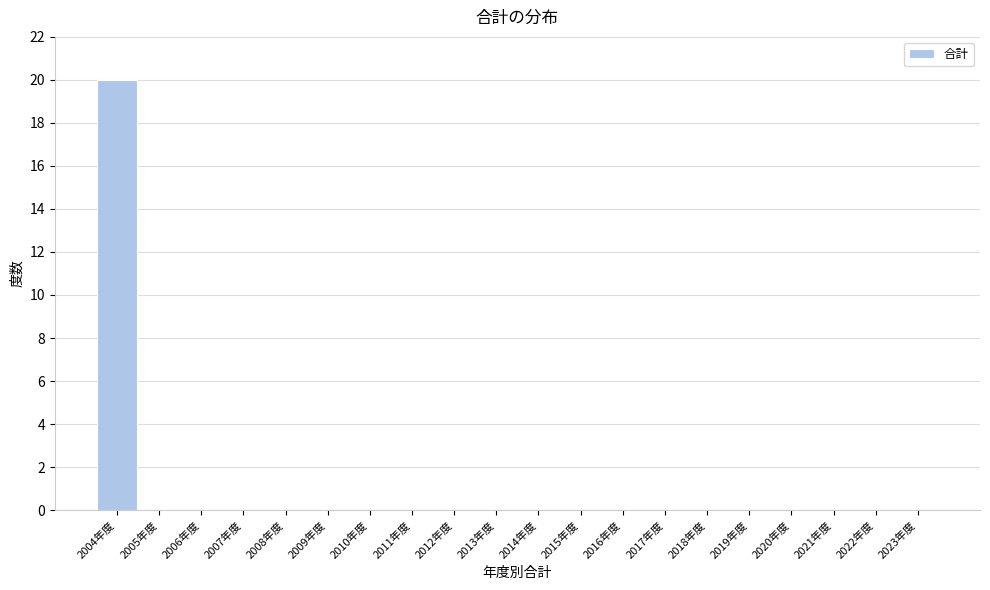

Reading right to left, transcribe all the data shown in this chart.

2023年度=0	2022年度=0	2021年度=0	2020年度=0	2019年度=0	2018年度=0	2017年度=0	2016年度=0	2015年度=0	2014年度=0	2013年度=0	2012年度=0	2011年度=0	2010年度=0	2009年度=0	2008年度=0	2007年度=0	2006年度=0	2005年度=0	2004年度=20